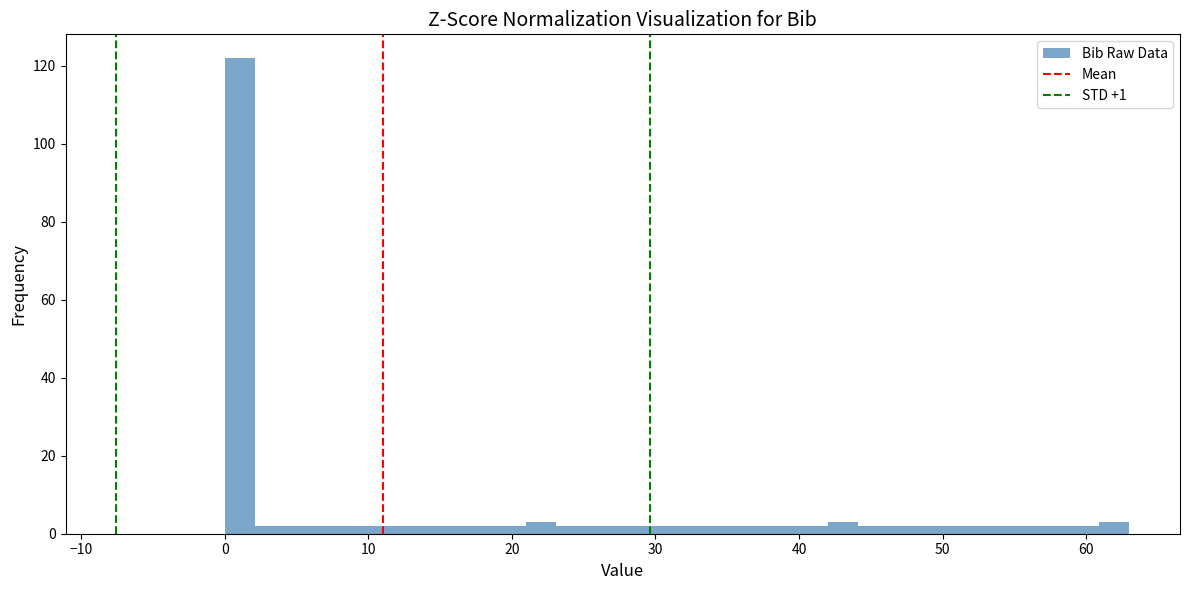

Around what value on the x-axis is the tallest bar? Give the approximate position of its centre, as read against the axis.

1